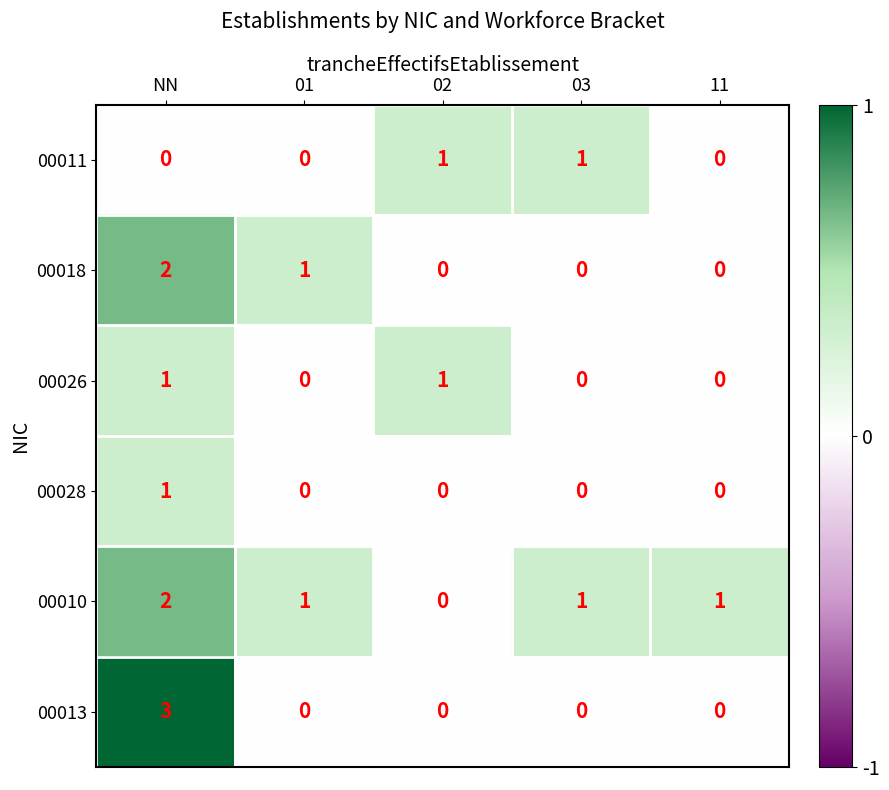

How many data points does each series have?

5